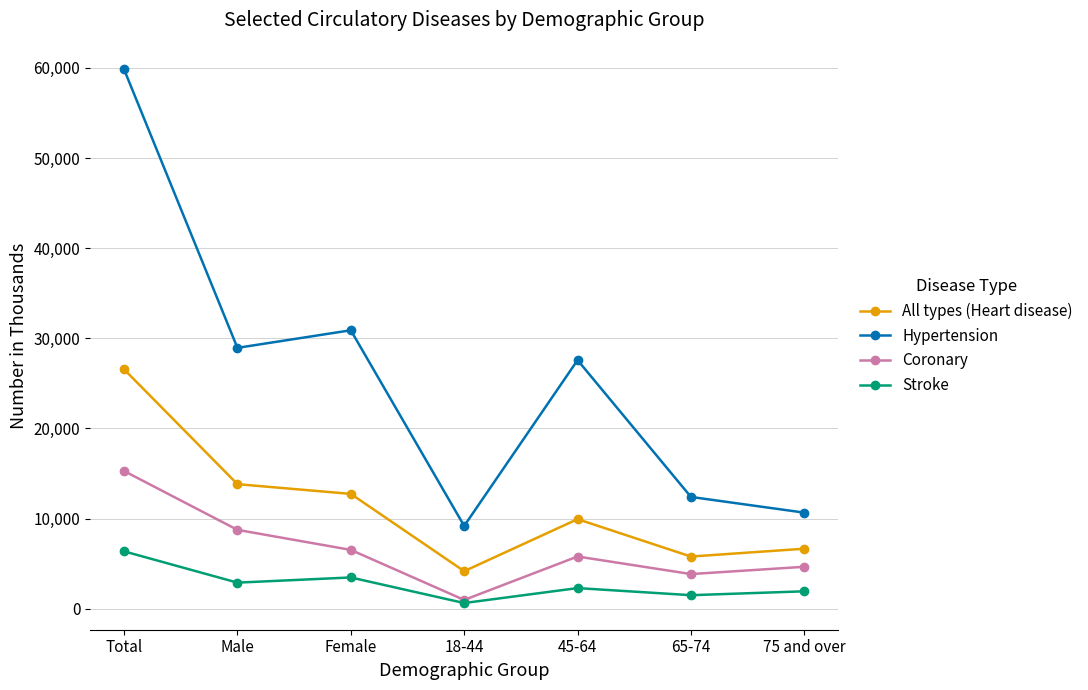

The Coronary series shows 23095 at Total. True or false?

False